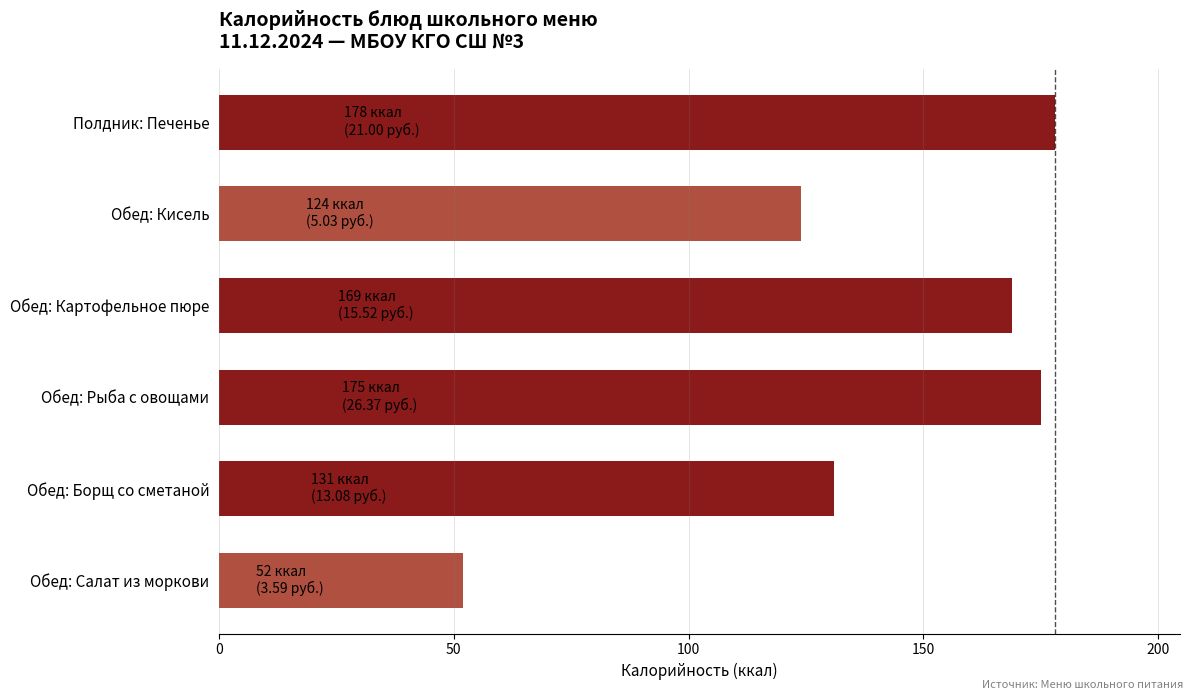

List the labels in order of value, largest first.

Полдник: Печенье, Обед: Рыба с овощами, Обед: Картофельное пюре, Обед: Борщ со сметаной, Обед: Кисель, Обед: Салат из моркови